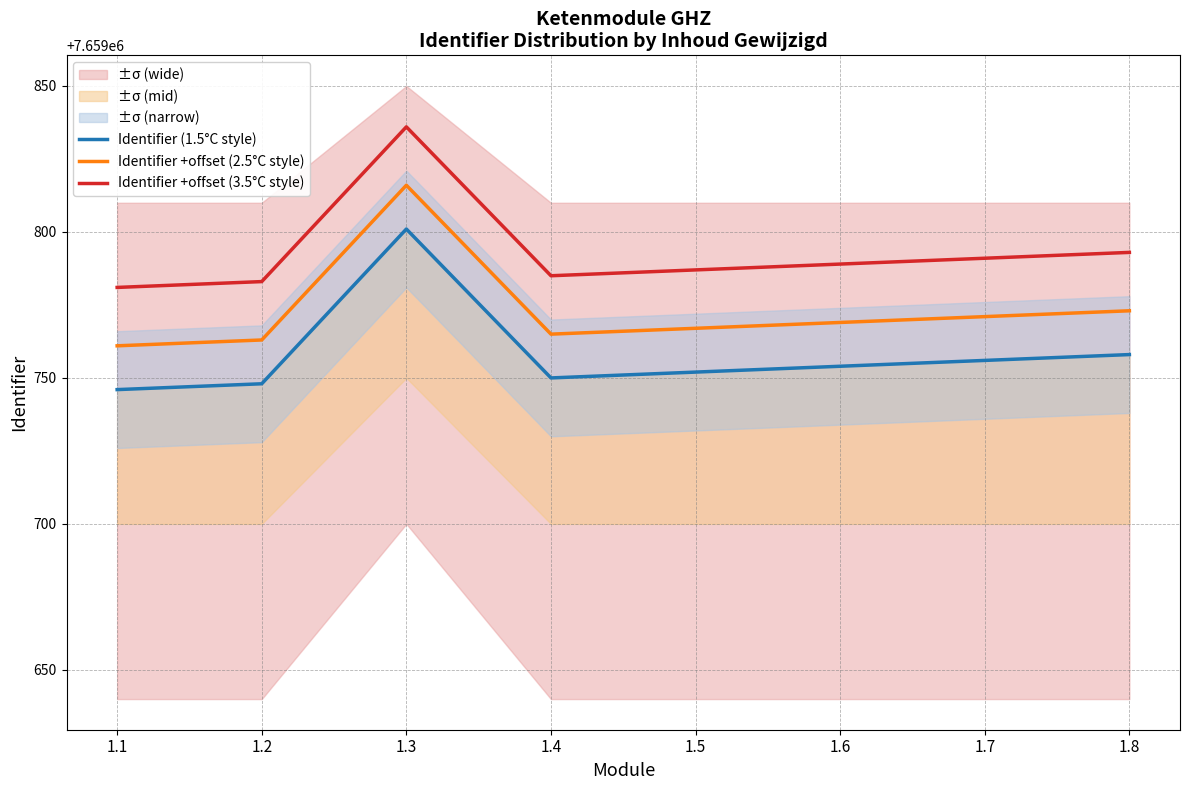

Which series has the largest range (max minus min)?

Identifier (1.5°C style)